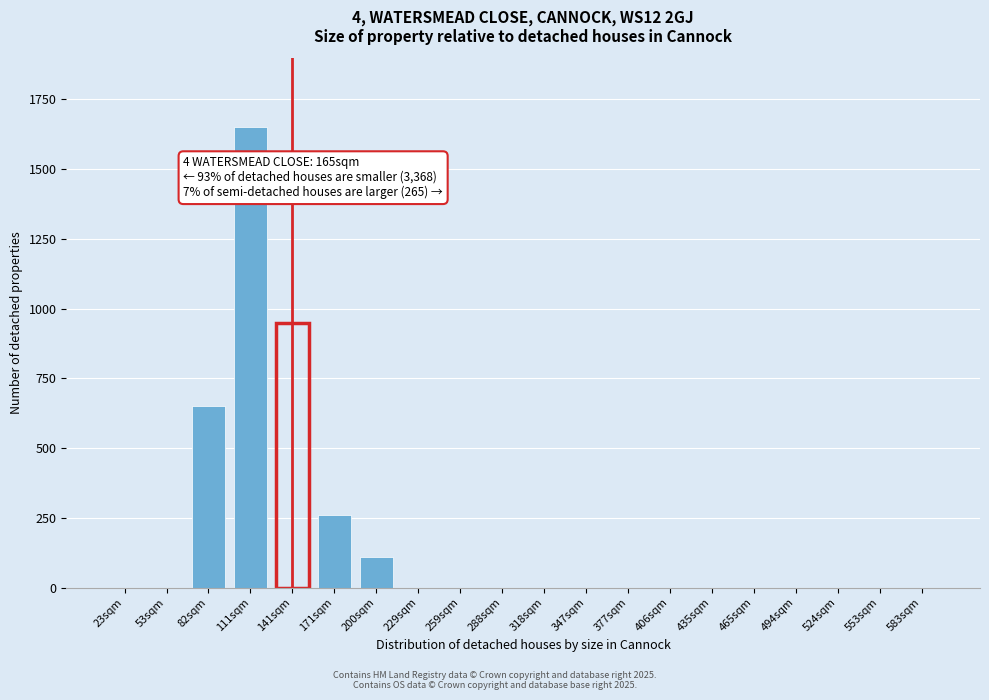

Reading left to right, extract all data points from this chart.

23sqm=0	53sqm=0	82sqm=650	111sqm=1650	141sqm=950	171sqm=260	200sqm=110	229sqm=0	259sqm=0	288sqm=0	318sqm=0	347sqm=0	377sqm=0	406sqm=0	435sqm=0	465sqm=0	494sqm=0	524sqm=0	553sqm=0	583sqm=0